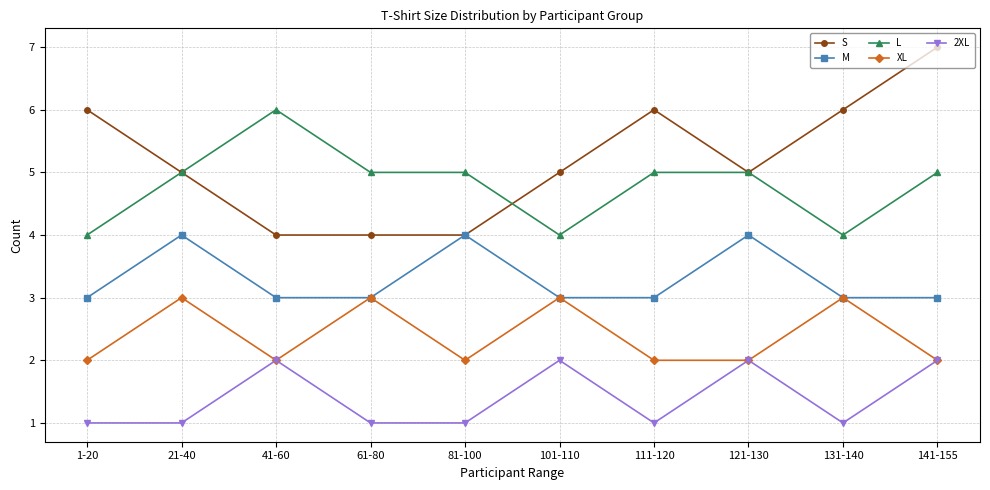

Is the value of S at 1-20 greater than the value of M at 111-120?

Yes